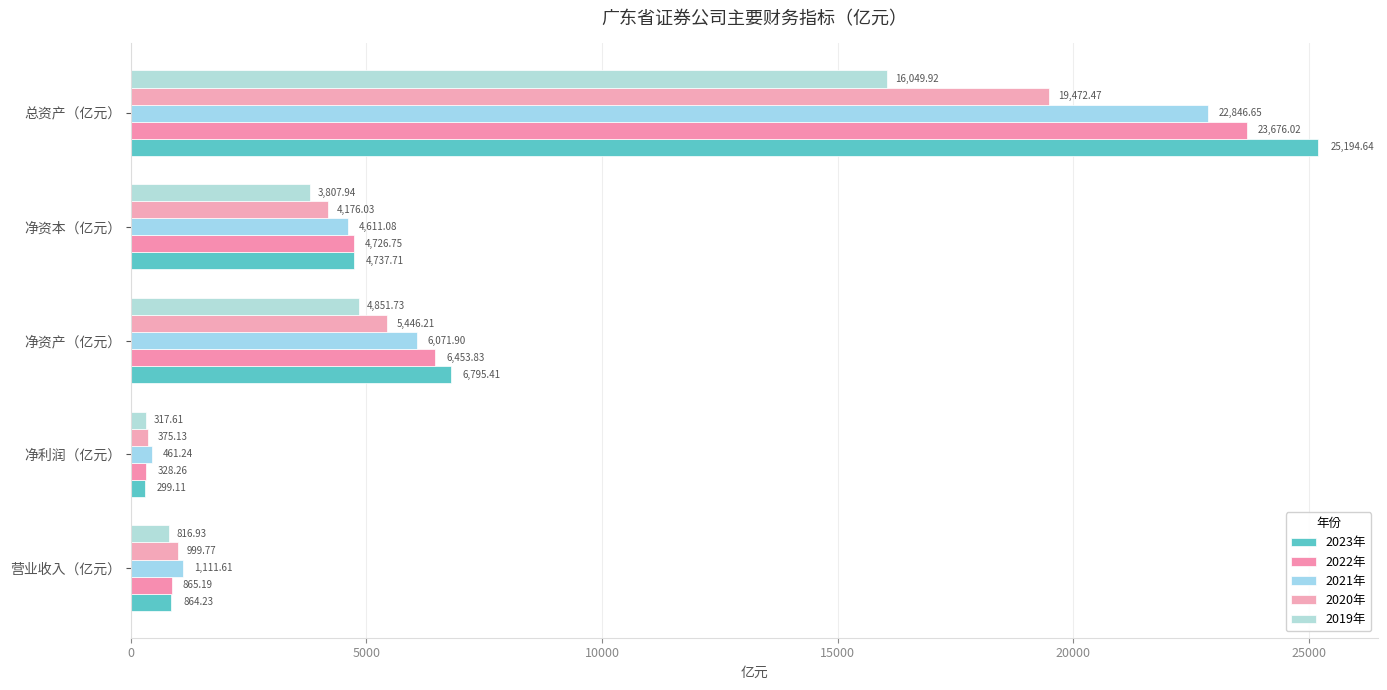

At which label is 2020年 closest to 9923?

净资产（亿元）